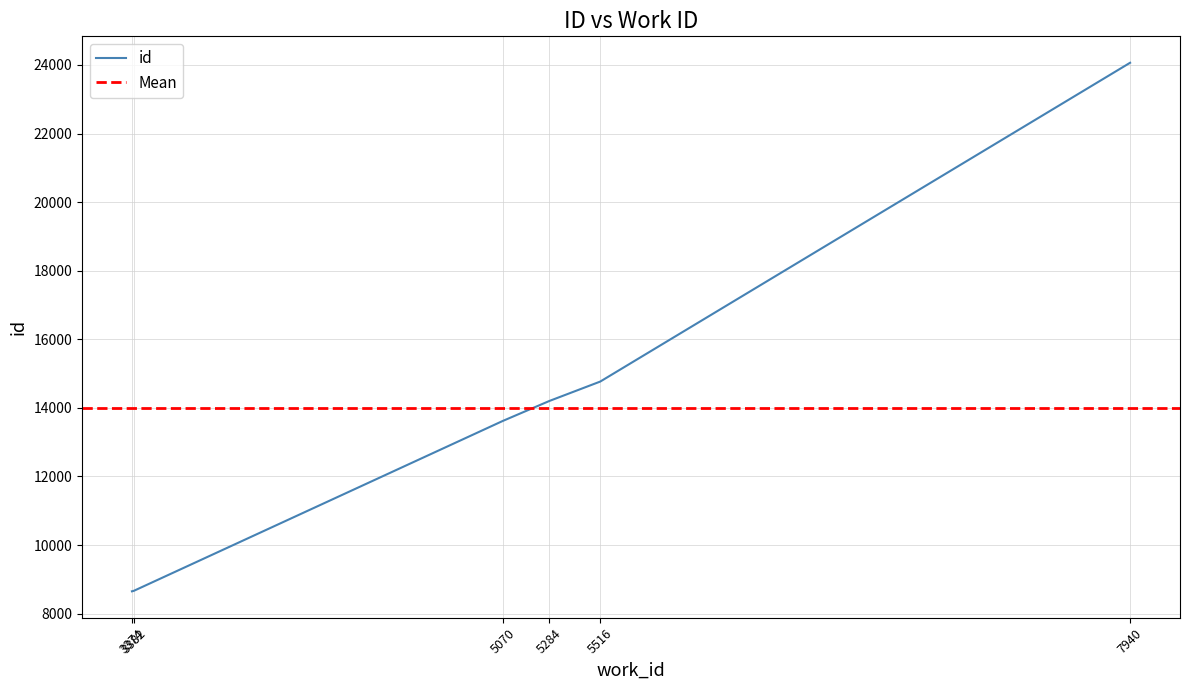

Rank the categories by value from lowest to highest.

3374, 3382, 5070, 5284, 5516, 7940